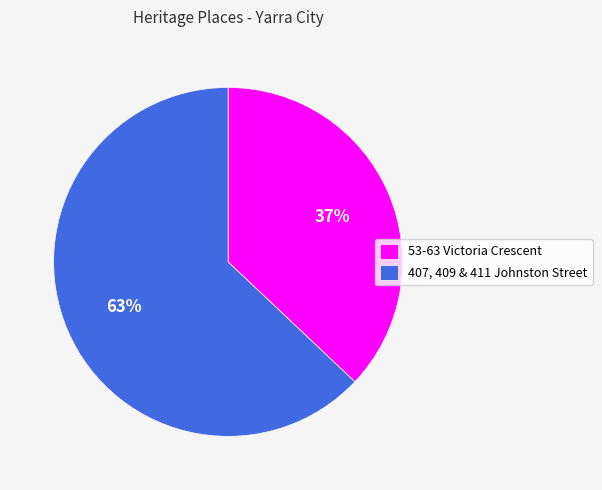

To the nearest percent, what is the average slice percentage?

50%